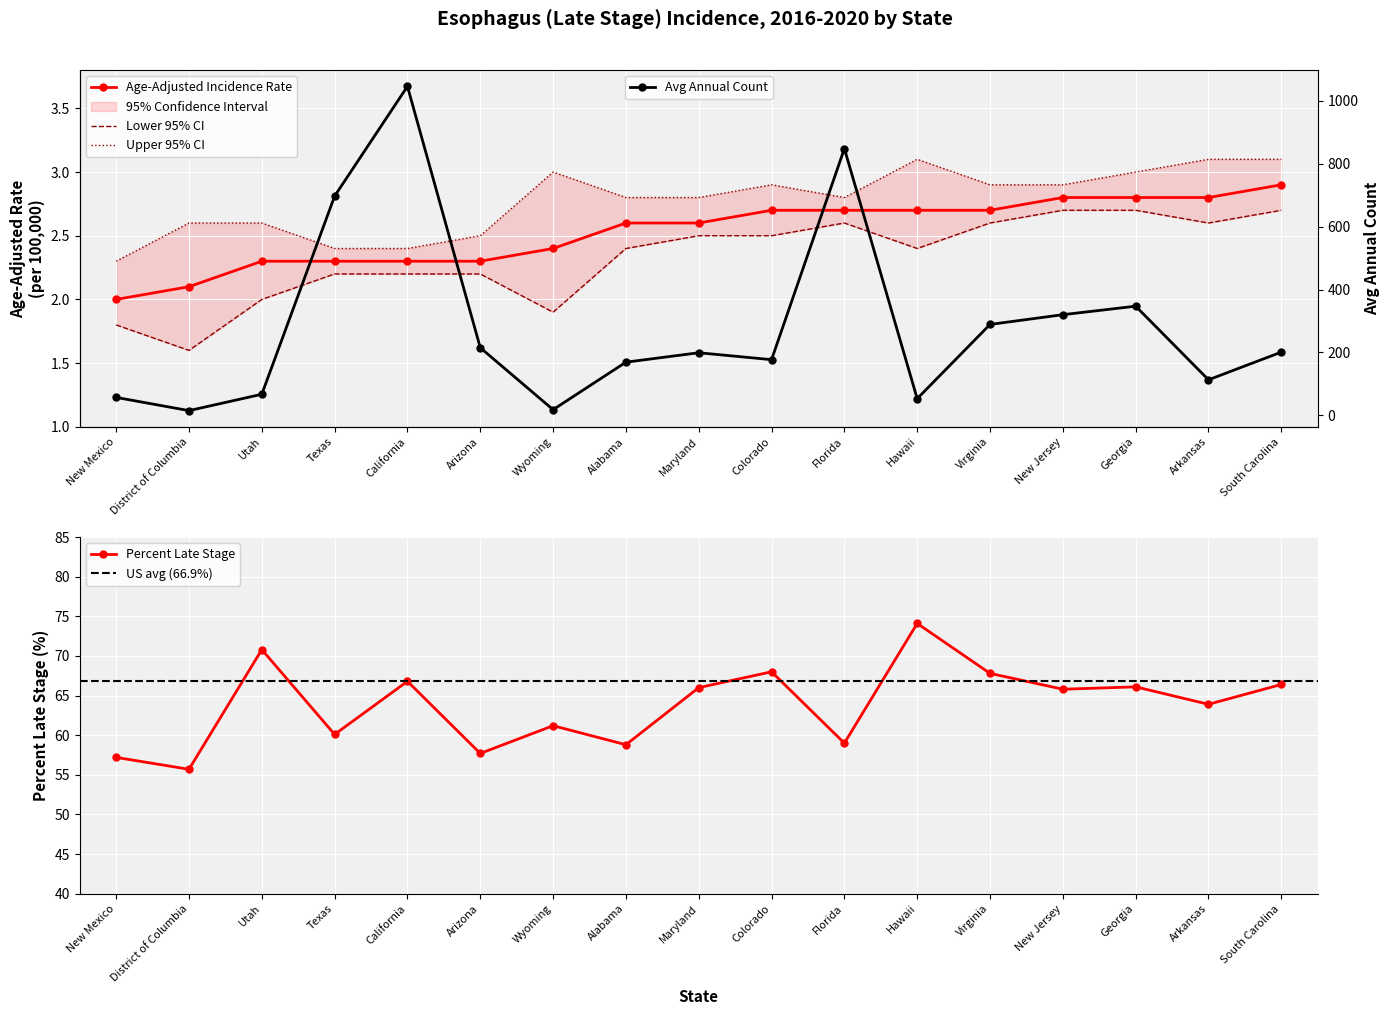

What is the difference between the Age-Adjusted Rate values at South Carolina and Maryland?

0.3